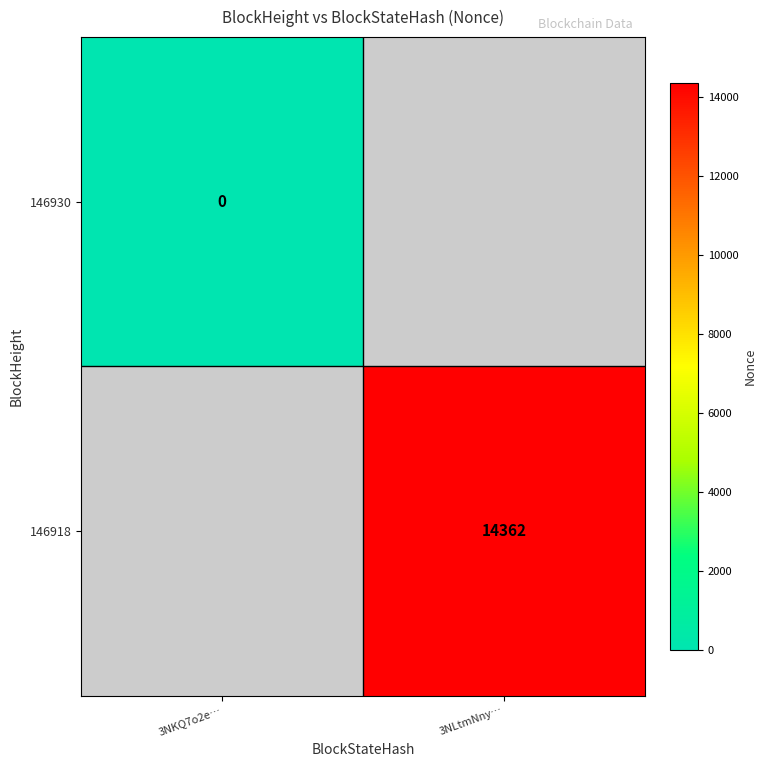

The value of 146918 at 3NLtmNny… is 14362. True or false?

True